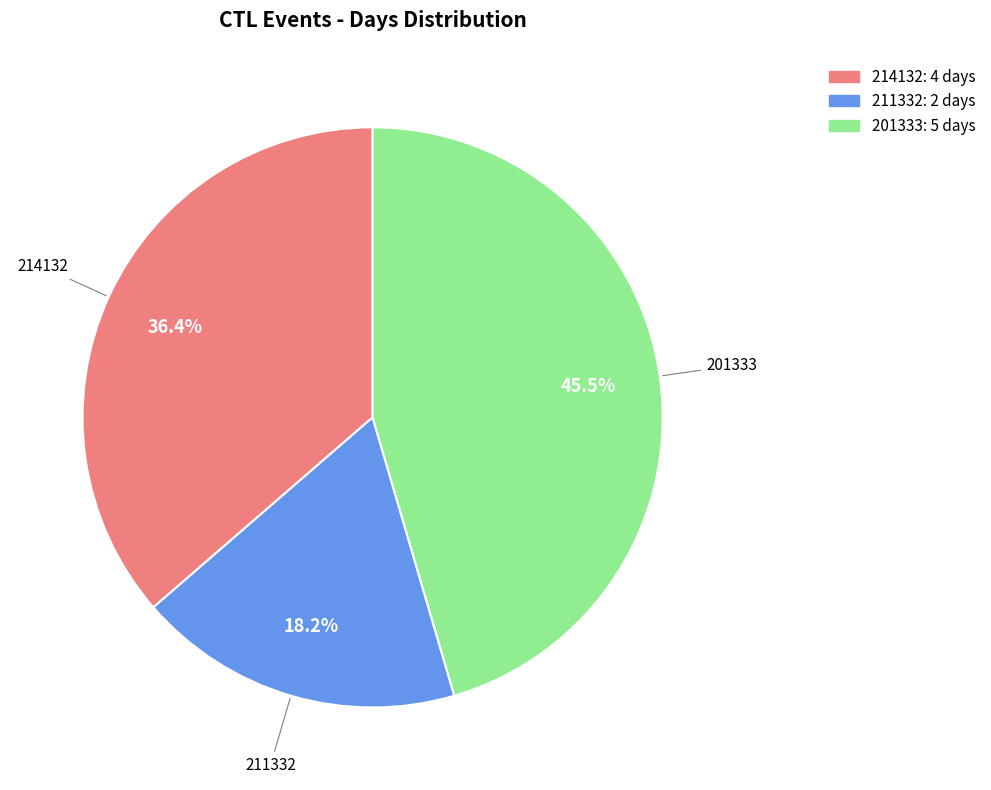

What is the smallest slice in the pie chart?

211332